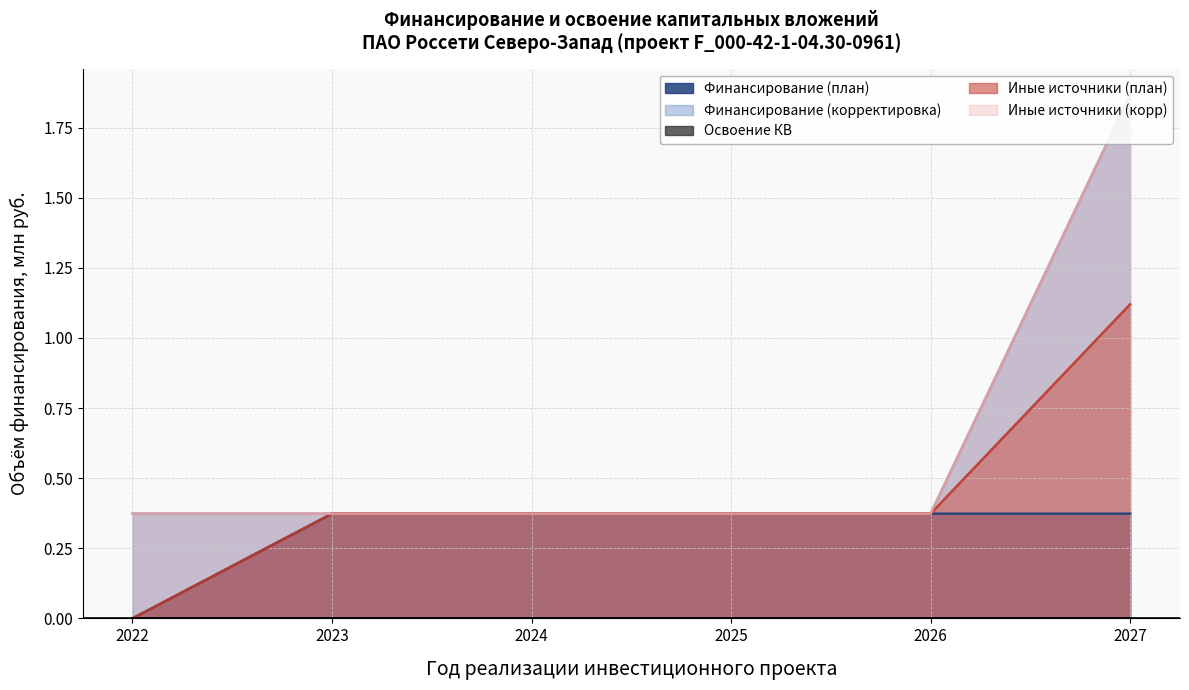

Count the Финансирование (корректировка) values in the range 0 to 1.

5